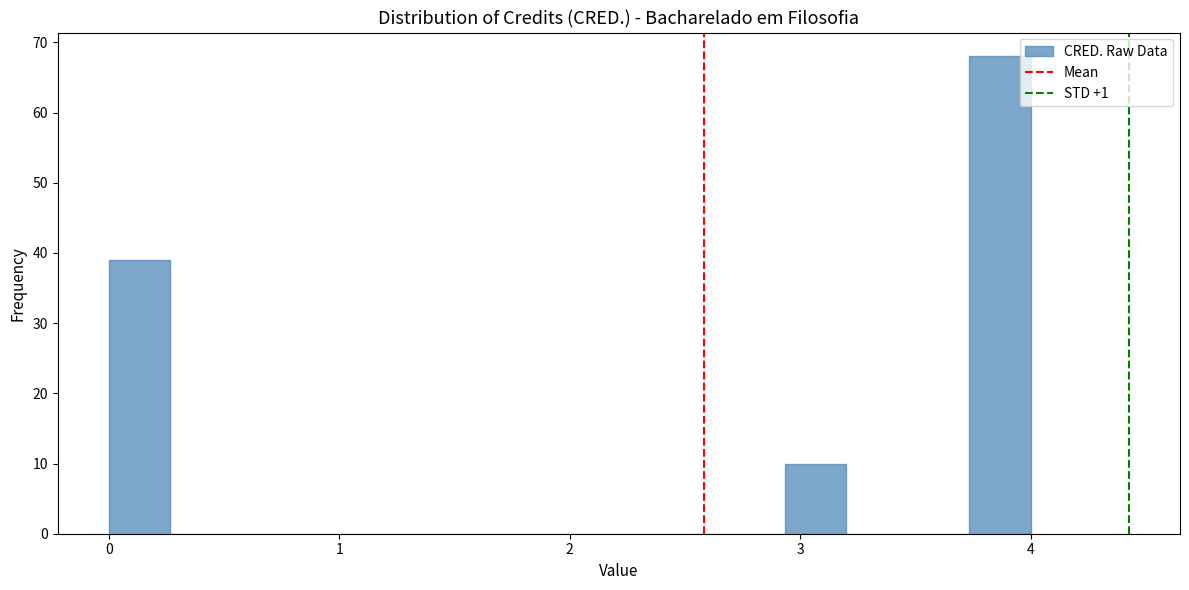

Read against the x-axis, roughly where is the centre of the tallest bar?

3.9